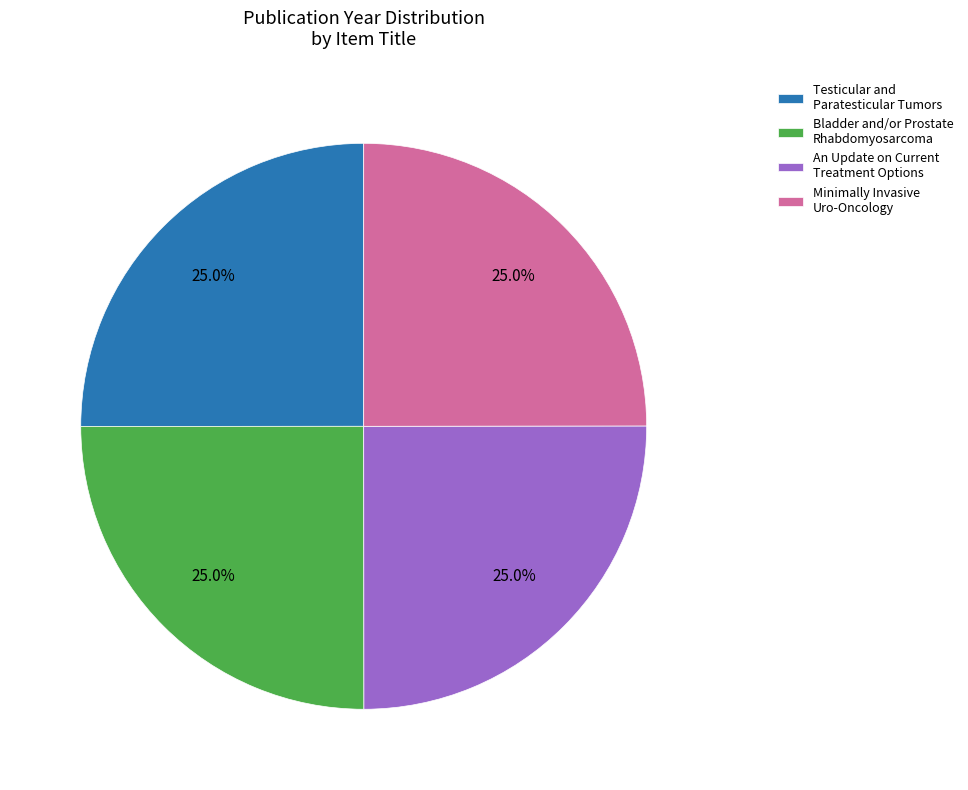

True or false: An Update on Current Treatment Options accounts for 25% of the total.

True